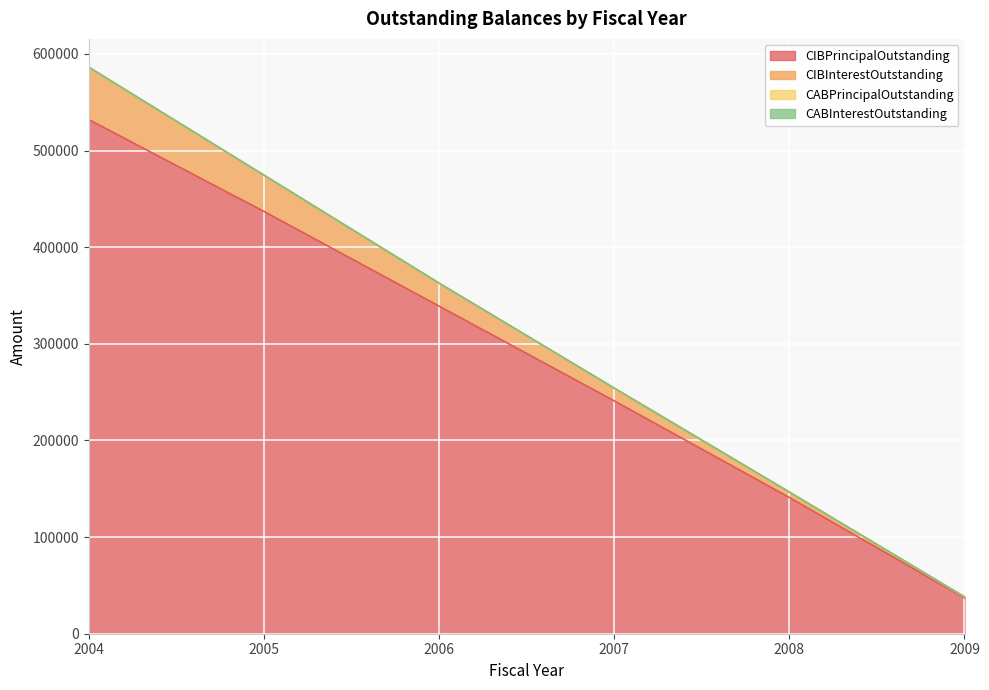

Which category has the highest value in the CIBPrincipalOutstanding series?

2004